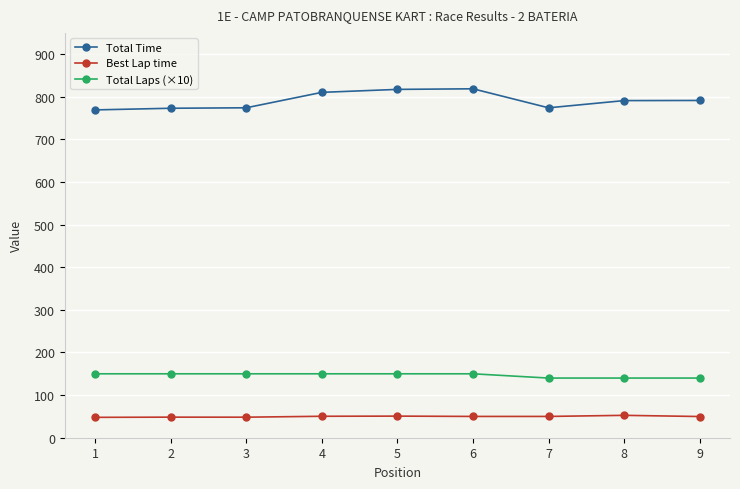

Is this an area chart (filled region under the line)?

No